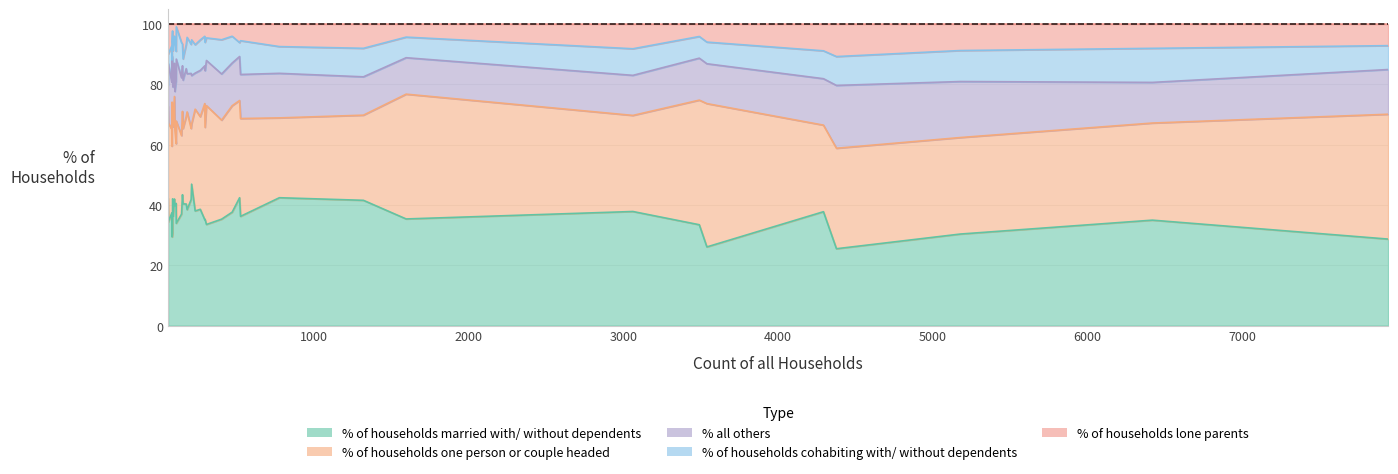

What is the maximum value for % of households married with/ without dependents?

46.9